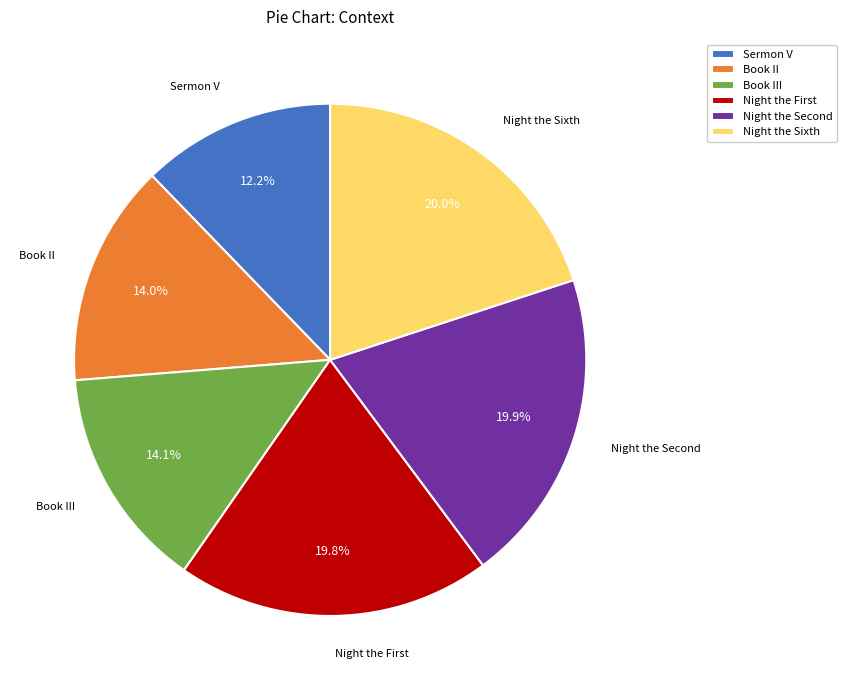

To the nearest percent, what is the difference between the largest and smallest slice percentages?

8%